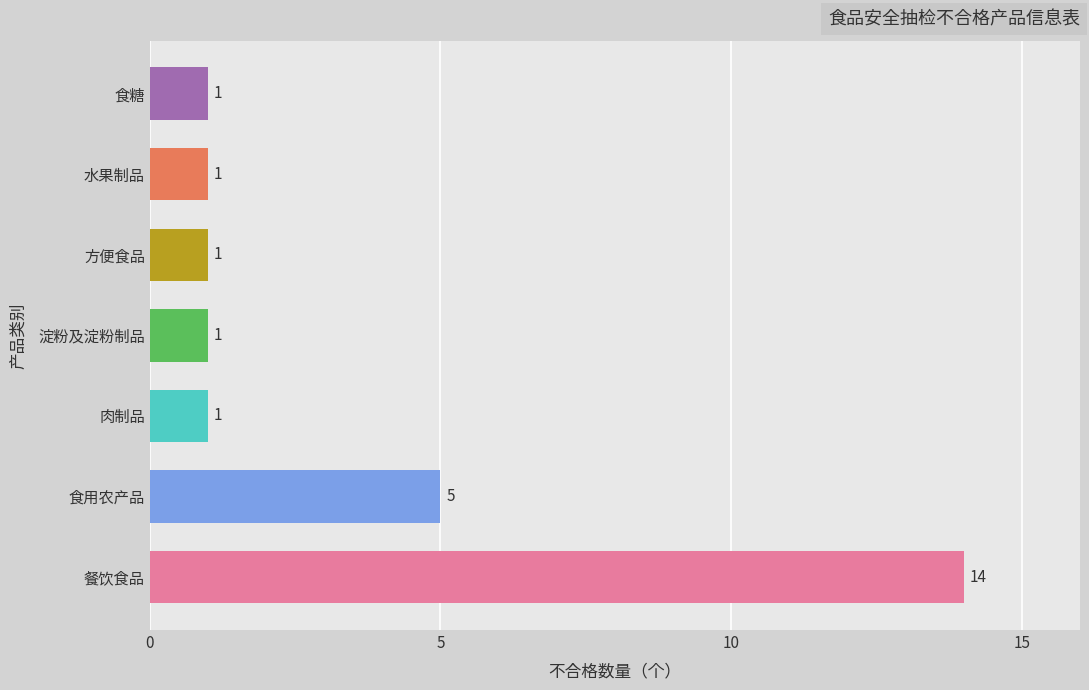

What is the ratio of the value at 肉制品 to the value at 淀粉及淀粉制品?

1.0